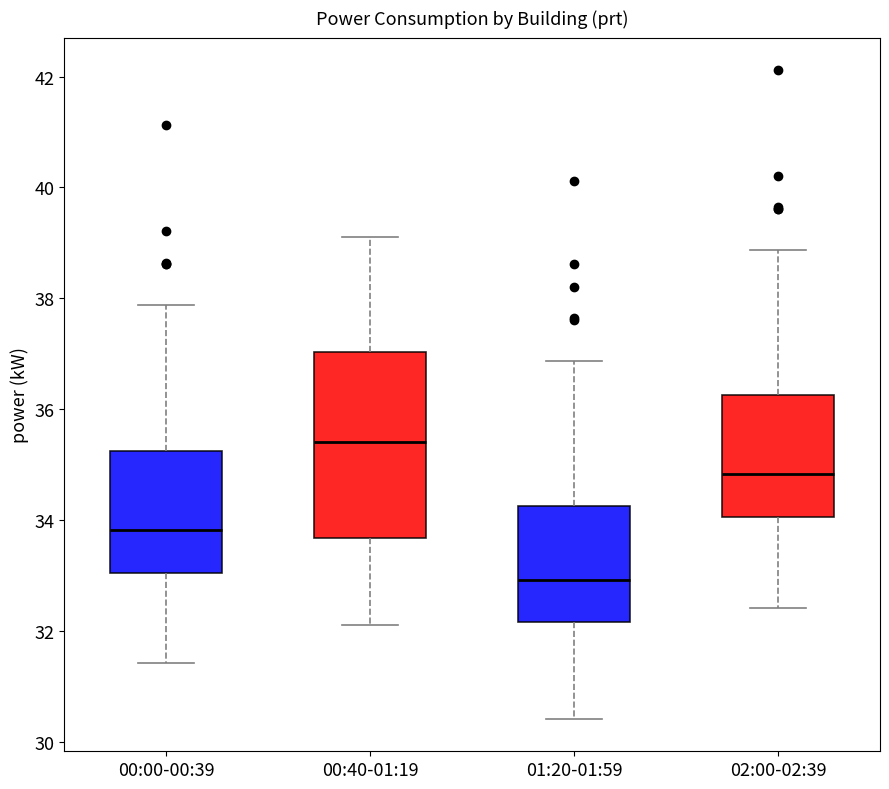

Reading left to right, transcribe this box plot: for each box, give where its median line is, the range the box spans, and where its two whiskers end, as read against the y-axis. The values are not printed on the chart, so give them approximately, as read against the axis.

00:00-00:39: median 33.8, box 33.0 to 35.2, whiskers 31.4 to 37.8
00:40-01:19: median 35.4, box 33.6 to 37.0, whiskers 32.2 to 39.2
01:20-01:59: median 33.0, box 32.2 to 34.2, whiskers 30.4 to 36.8
02:00-02:39: median 34.8, box 34.0 to 36.2, whiskers 32.4 to 38.8